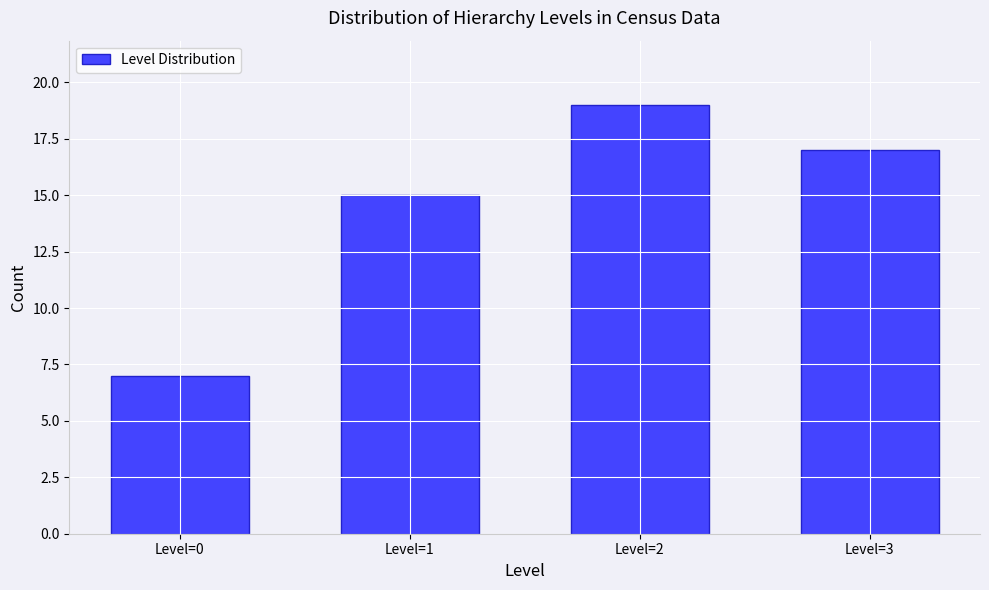

Reading left to right, extract all data points from this chart.

Level=0=7	Level=1=15	Level=2=19	Level=3=17